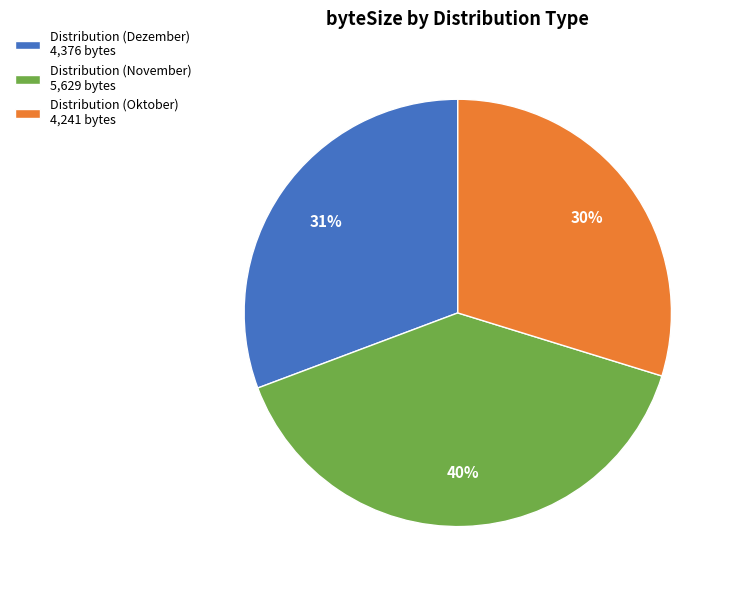

Does any single category account for the majority?

No